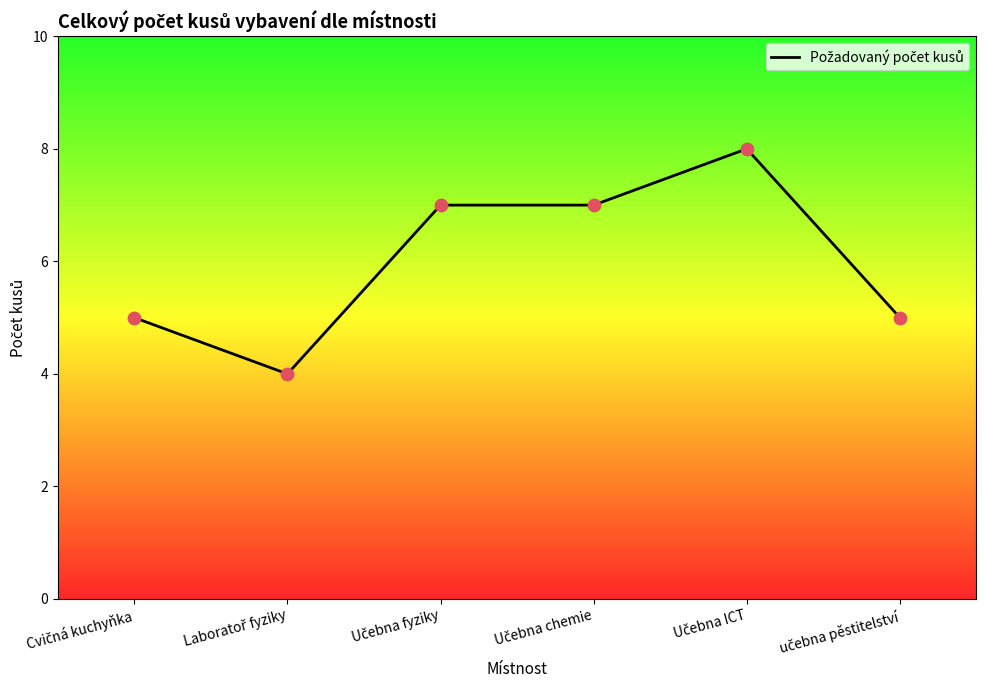

What is the difference between the maximum and minimum values?

4